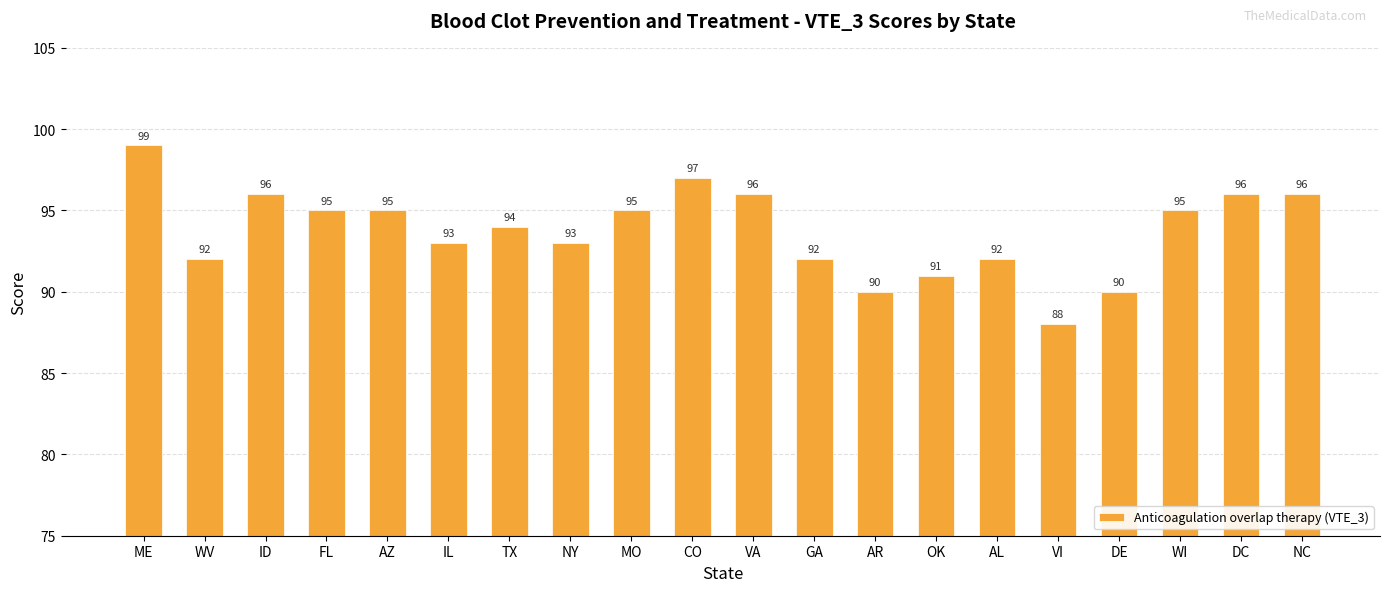

Between WV and VI, which is larger?

WV